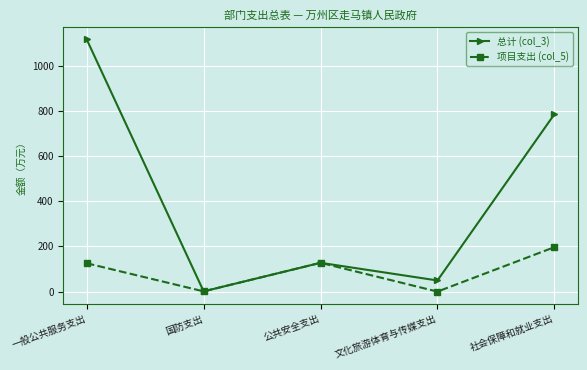

What are all the series names shown in the legend?

总计 (col_3), 项目支出 (col_5)